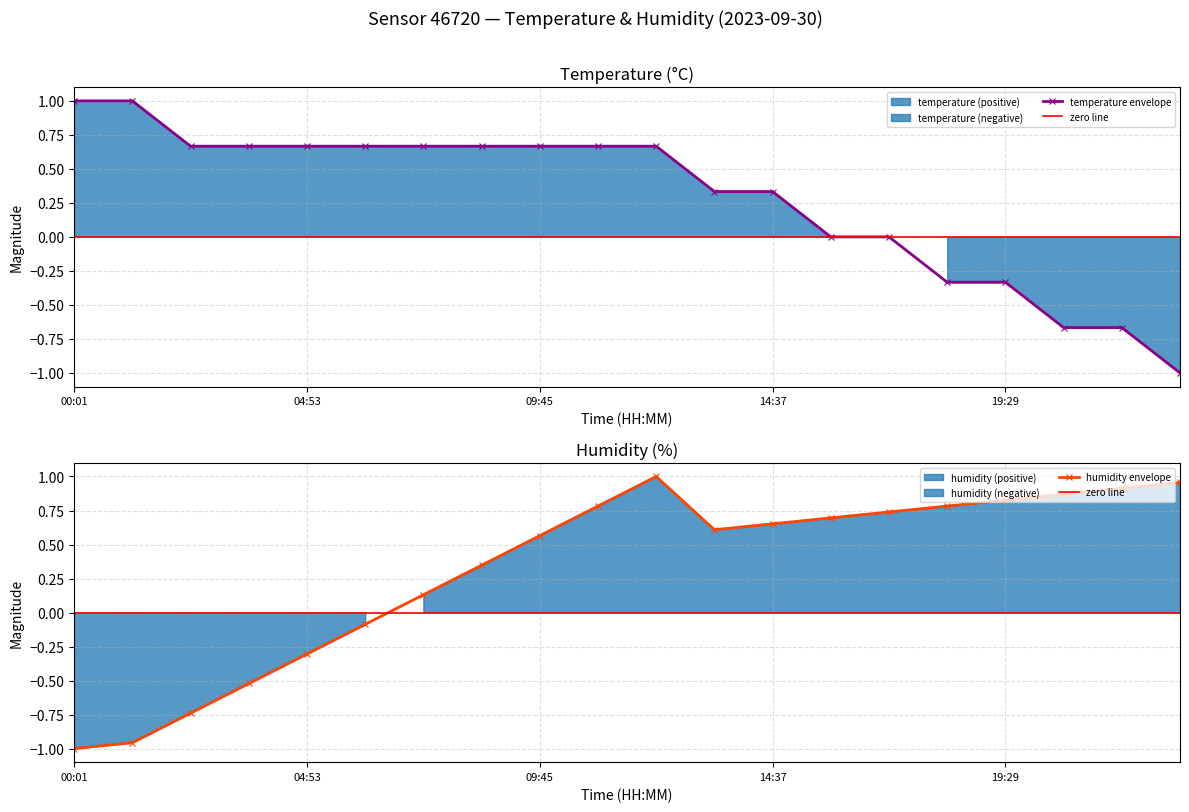

Does the chart have visible grid lines?

Yes